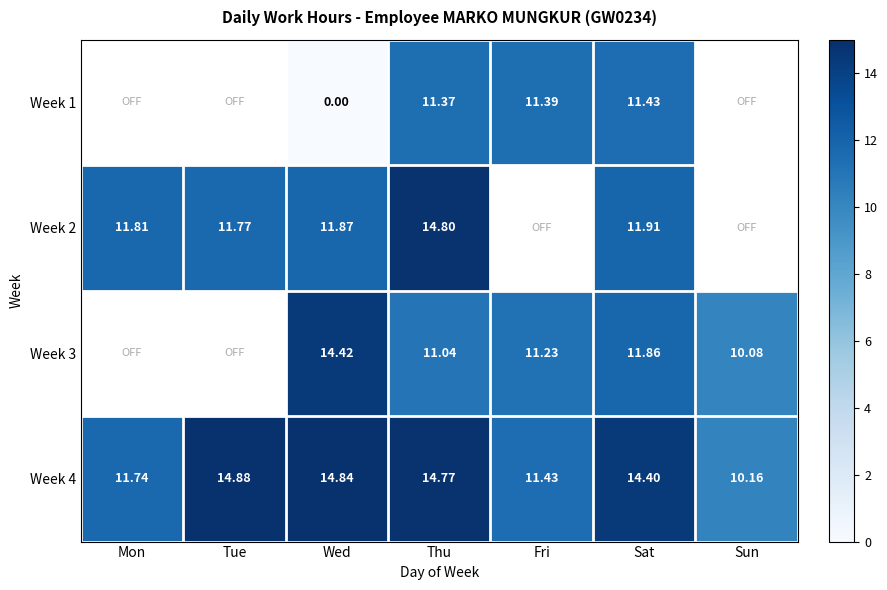

Which category has the lowest value in the Week 4 series?

Sun